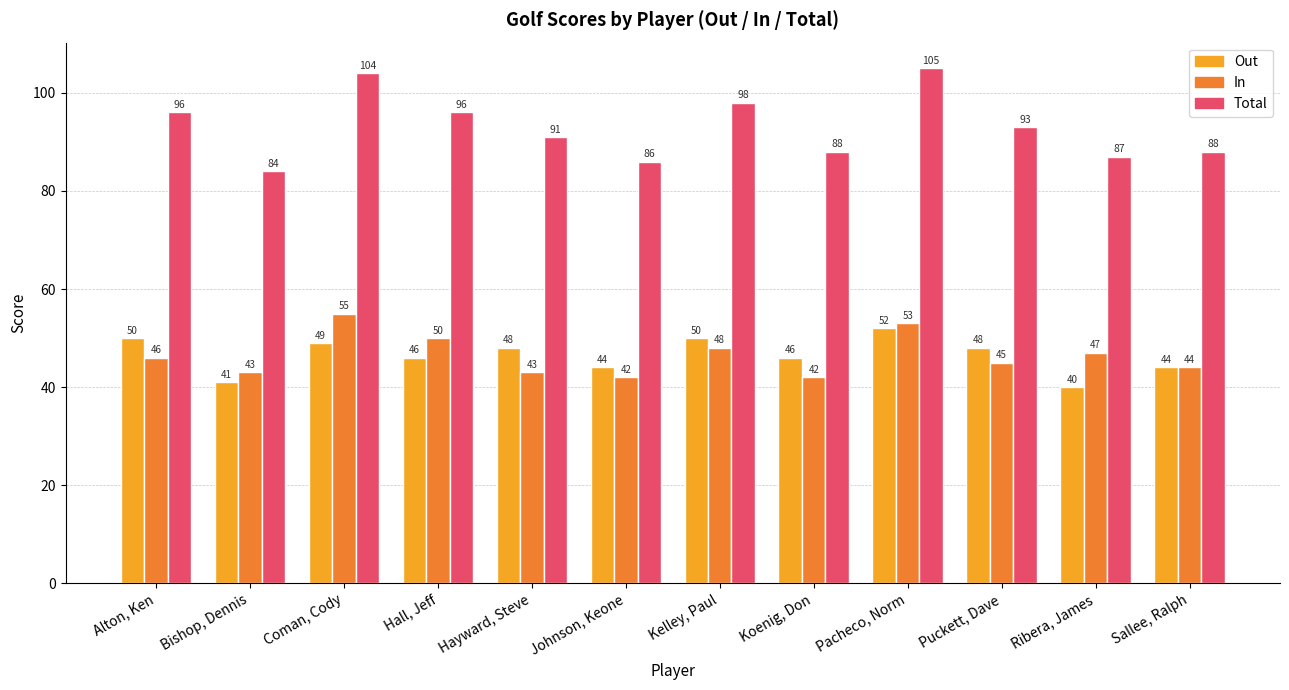

Reading right to left, what are all the values shown in this chart?

Out: 44	40	48	52	46	50	44	48	46	49	41	50
In: 44	47	45	53	42	48	42	43	50	55	43	46
Total: 88	87	93	105	88	98	86	91	96	104	84	96